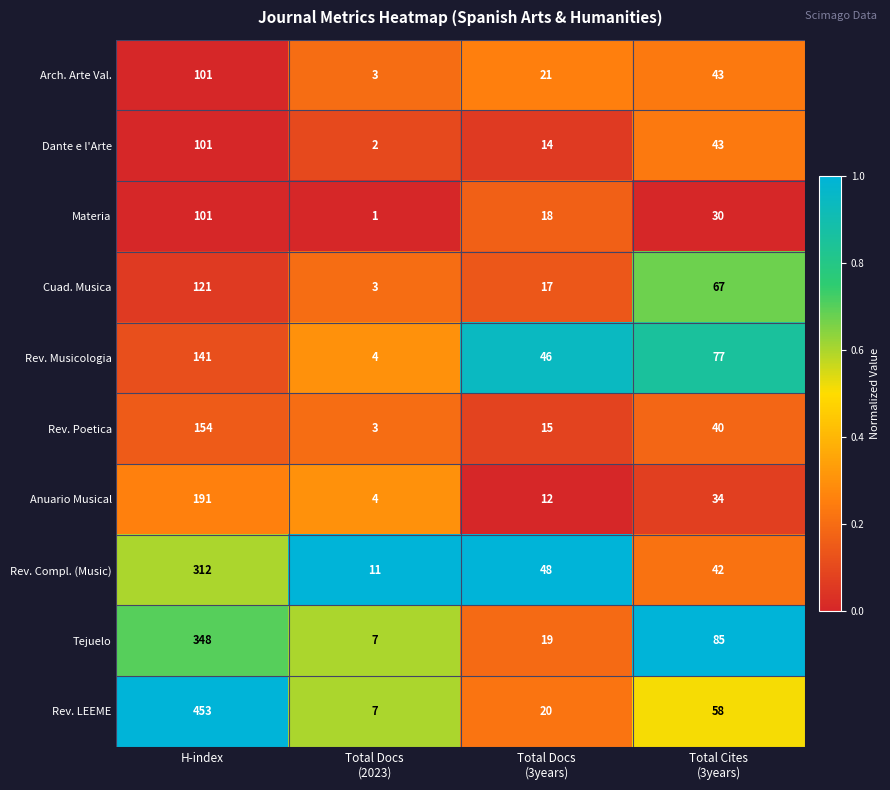

What is the greatest value displayed?

453